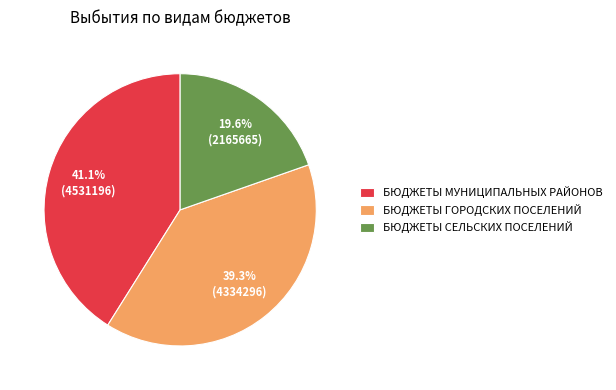

How much of the chart is everything except БЮДЖЕТЫ МУНИЦИПАЛЬНЫХ РАЙОНОВ?

58.9%